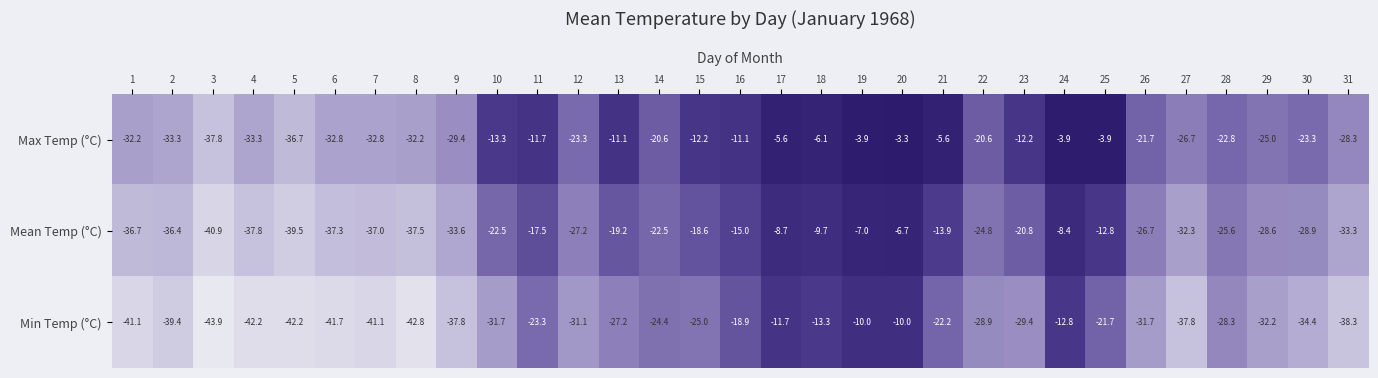

Is it true that Mean Temp (°C) equals -7.3 at 9?

False